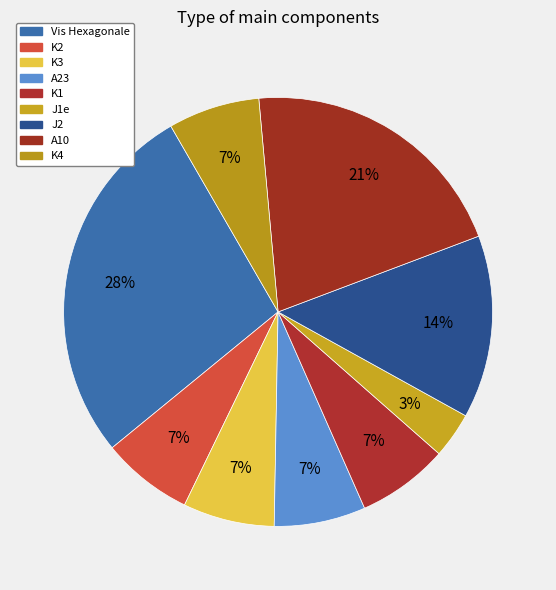

How much of the chart is everything except K3?

93.1%